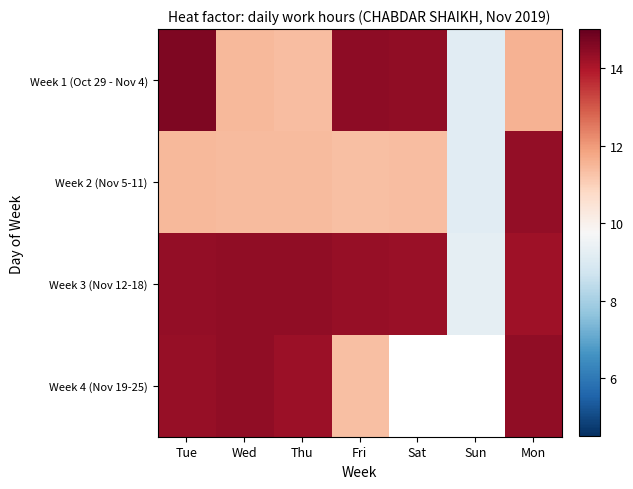

What is the spread (max minus min) of values at Sat?

3.0